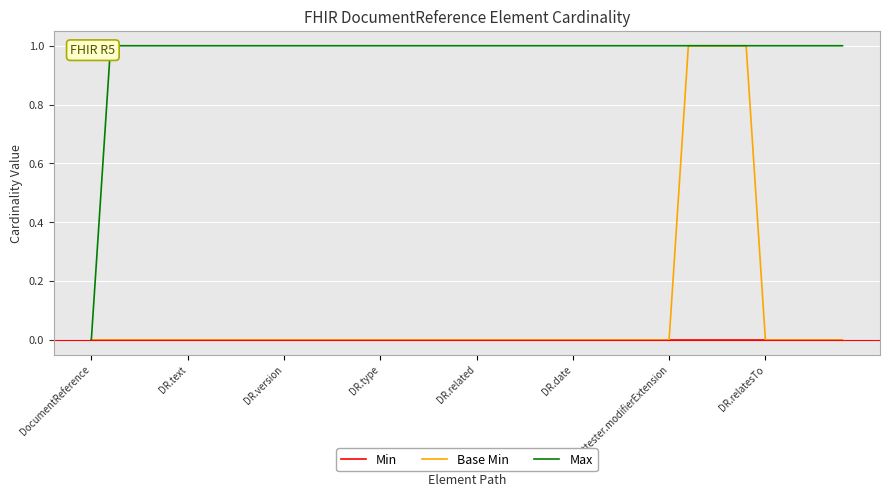

True or false: Base Min has more than 2 points higher than both neighbors.

False